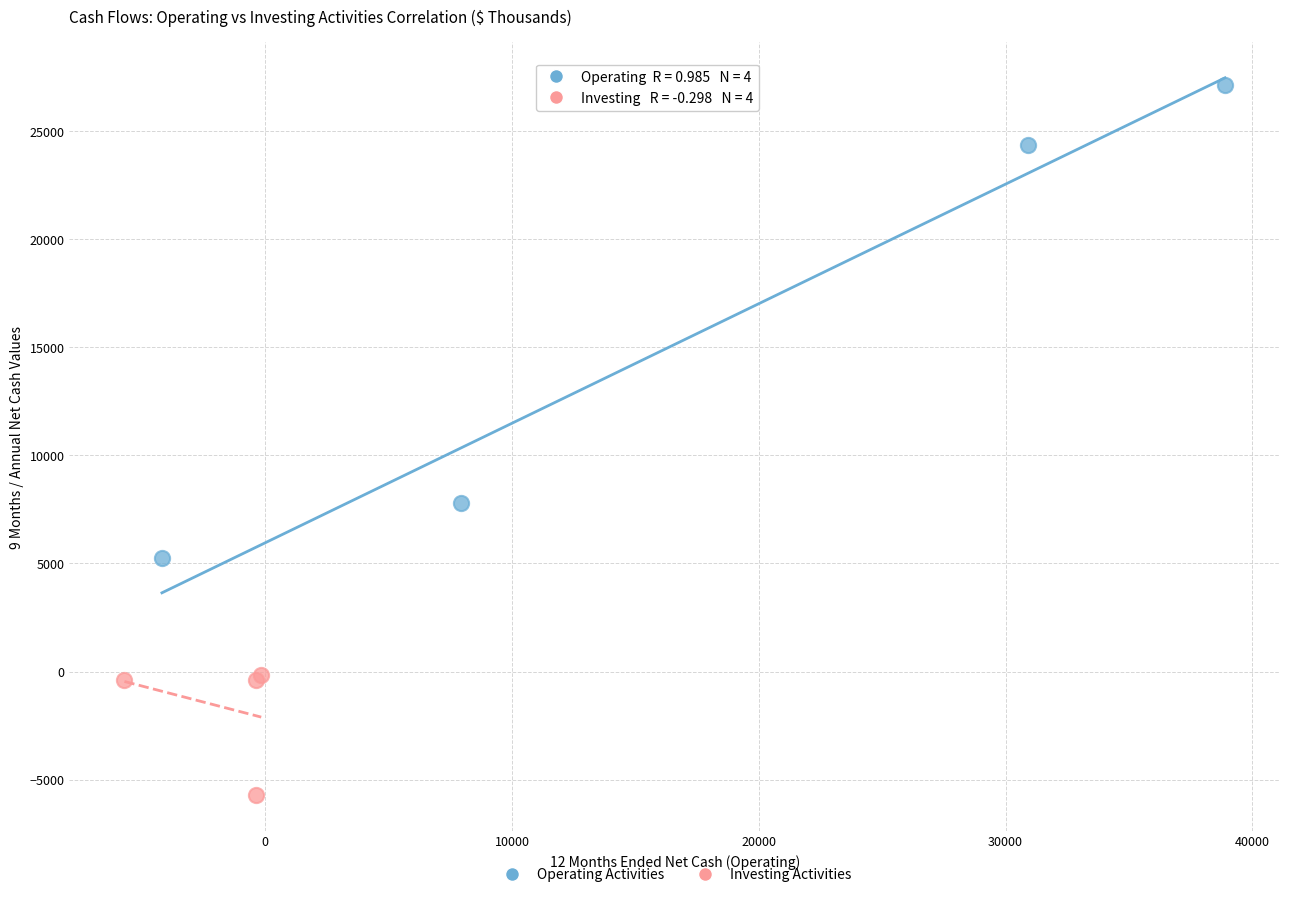

Which series contains the lowest Y value?

Investing Activities